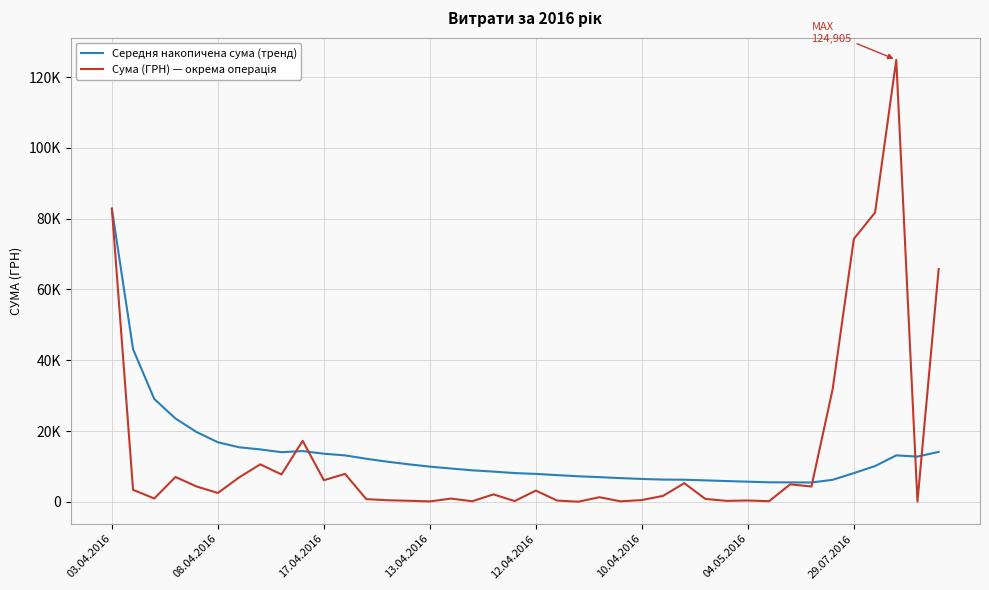

At how many categories does at least one series exceed 70742?

4